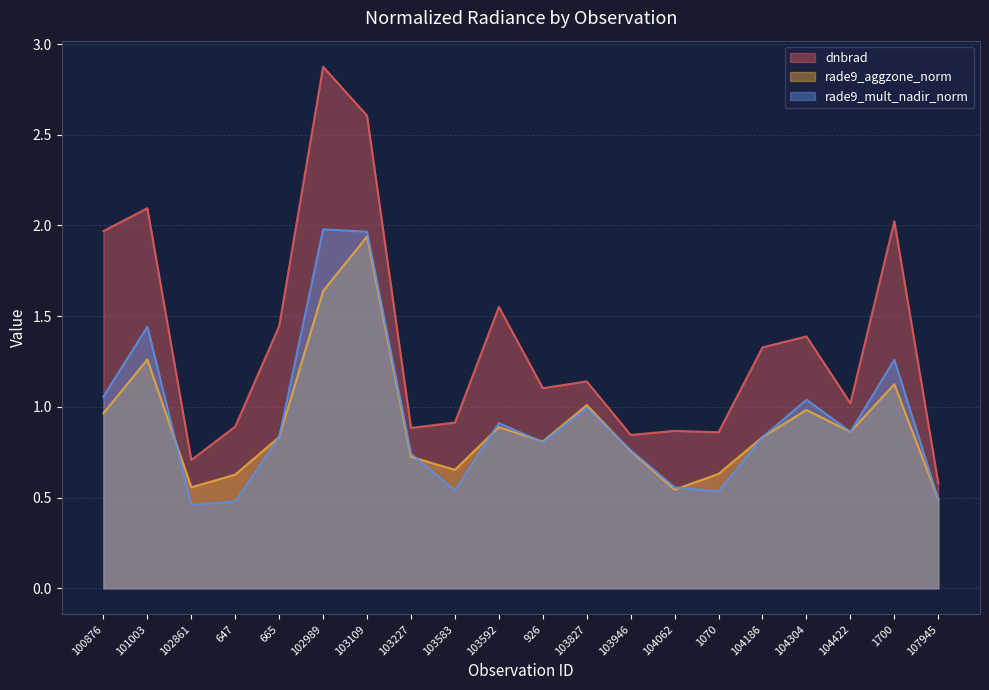

What are all the series names shown in the legend?

dnbrad, rade9_aggzone_norm, rade9_mult_nadir_norm